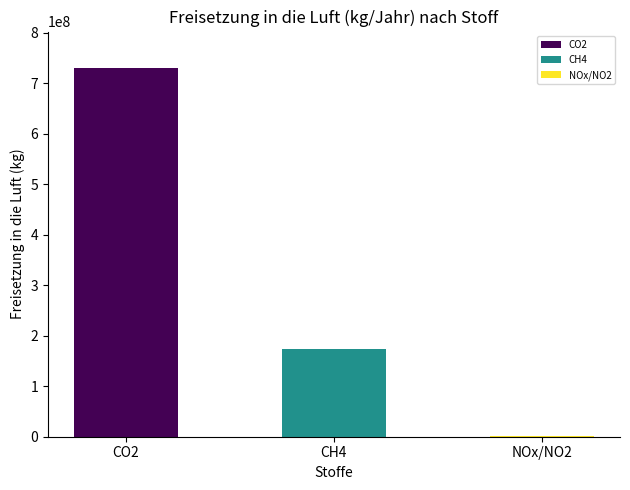

Are the bars horizontal?

No